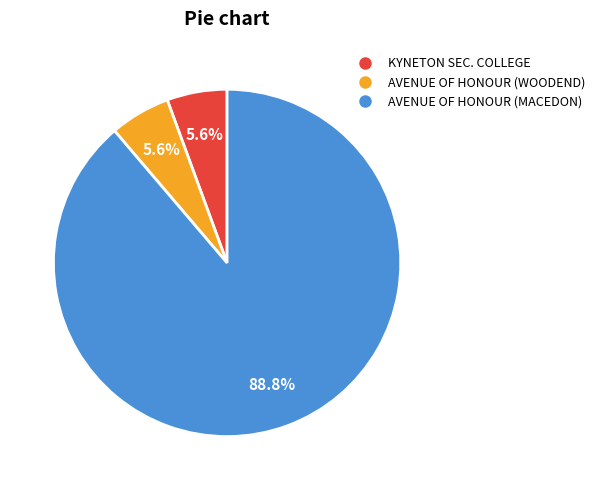

Is there a majority slice in this chart?

Yes